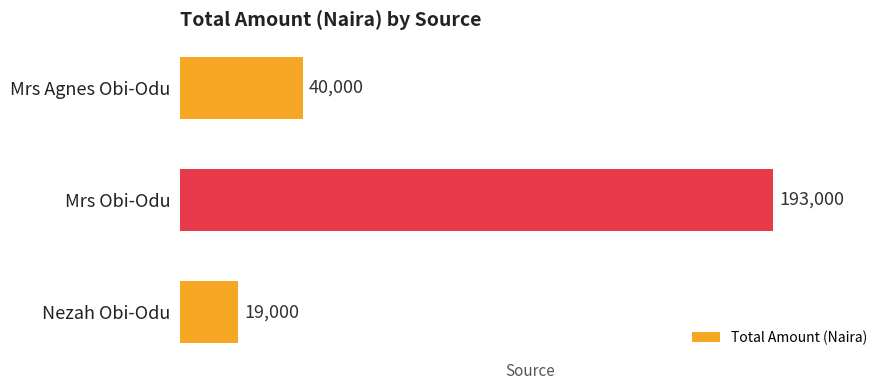

The chart shows a value of 305391 at Mrs Obi-Odu. True or false?

False